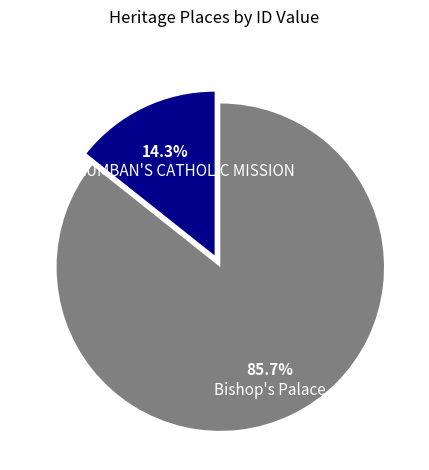

Which category has the smallest portion of the pie?

ST COLUMBAN'S CATHOLIC MISSION